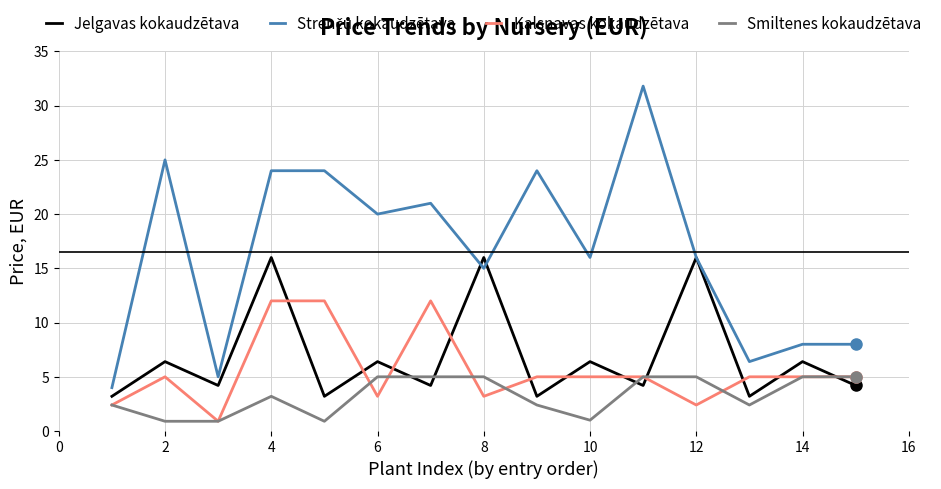

True or false: Kalsnavas kokaudzētava and Jelgavas kokaudzētava cross at least once.

True